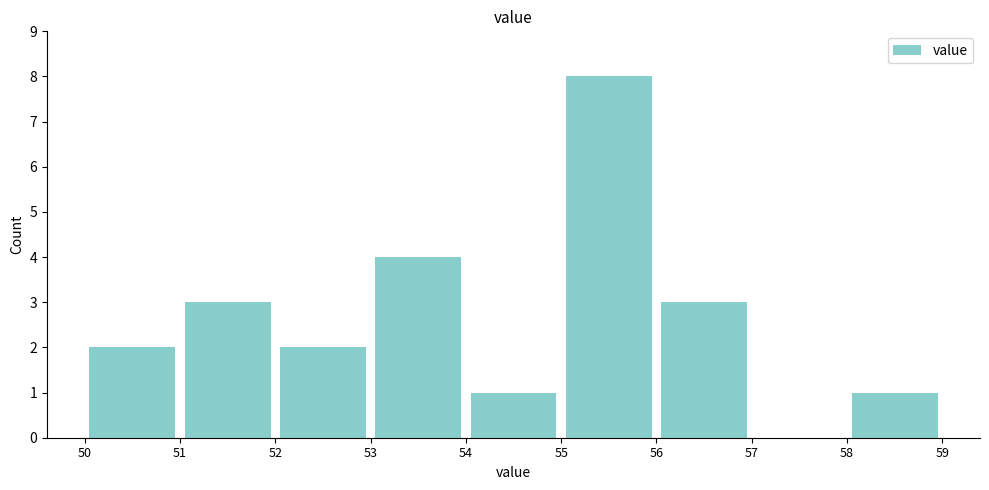

Reading left to right, transcribe this chart: for each bar, give the range it covers on the x-axis and its height. The values are not printed on the chart, so give them approximately, as read against the axis.

50 to 51: 2
51 to 52: 3
52 to 53: 2
53 to 54: 4
54 to 55: 1
55 to 56: 8
56 to 57: 3
57 to 58: 0
58 to 59: 1